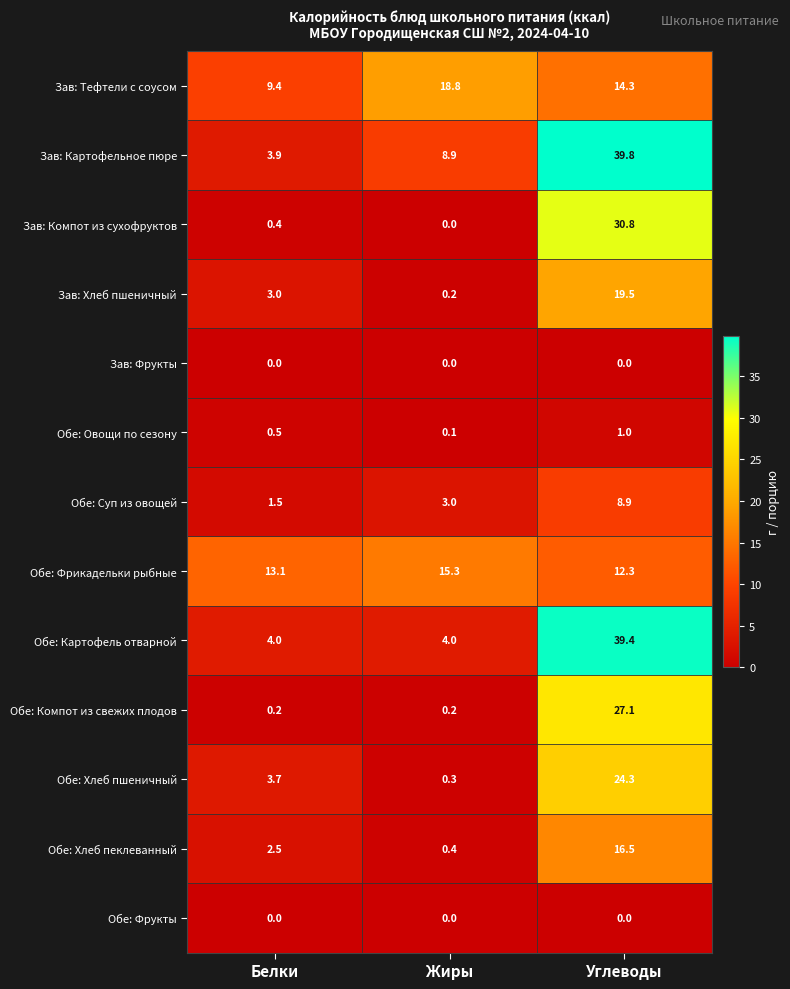

Which label corresponds to the largest value in the chart?

Углеводы